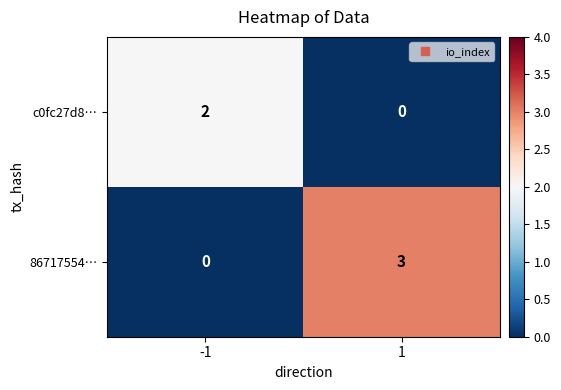

Is it true that 86717554… equals 3 at 1?

True